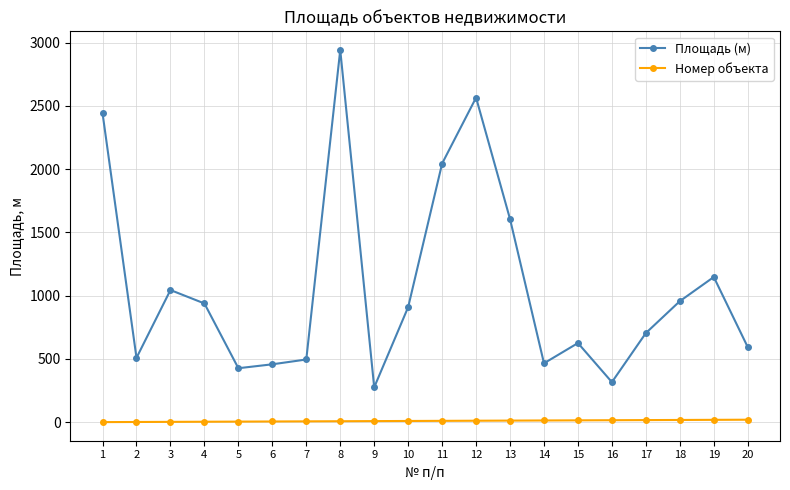

Rank the series at 18 from lowest to highest value.

Номер объекта, Площадь (м)